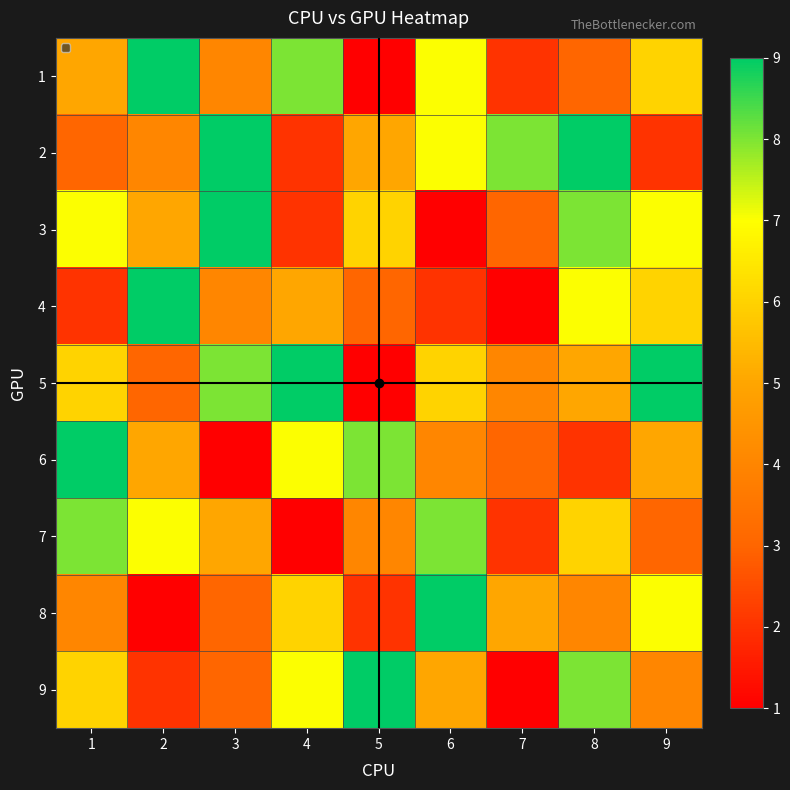

How many data points in 9 are above 5?

4